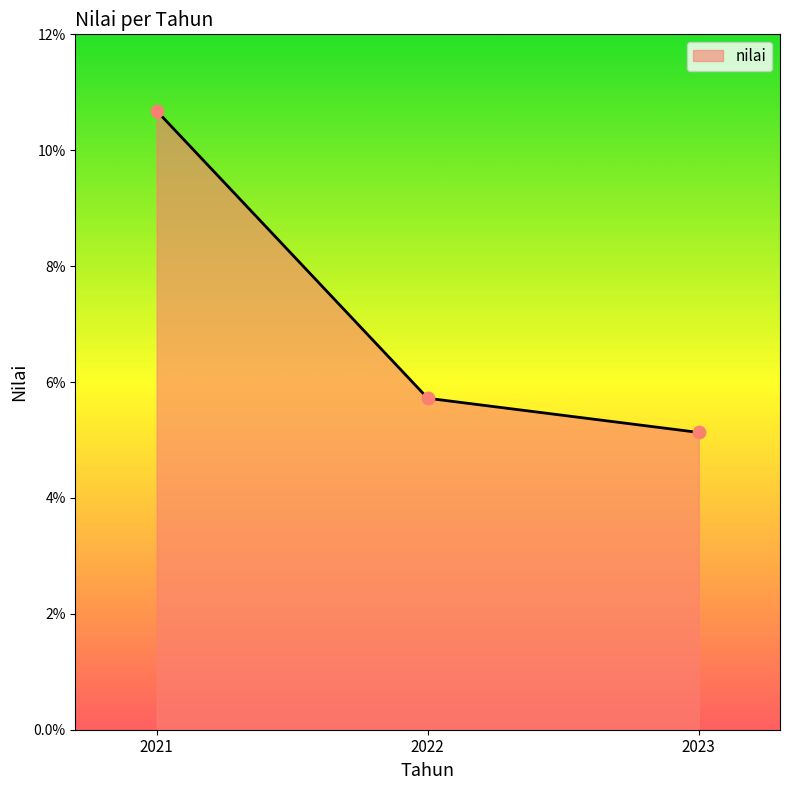

Between 2023 and 2021, which is larger?

2021